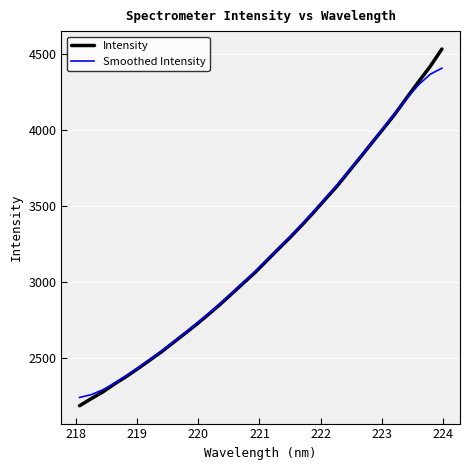

Which series has the largest range (max minus min)?

Intensity